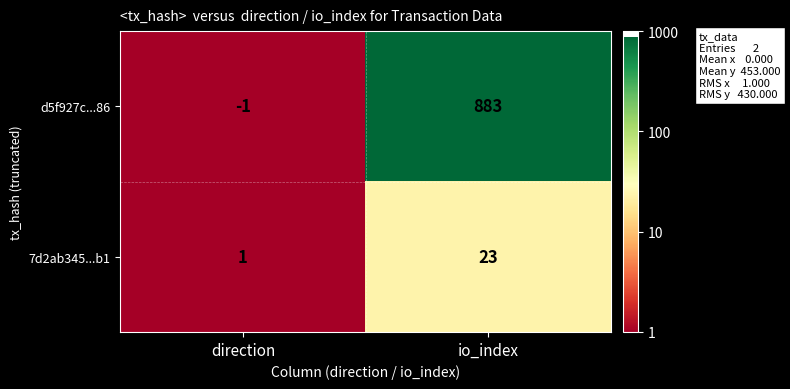

What is the sum of the d5f927c...86 values at direction and io_index?

882